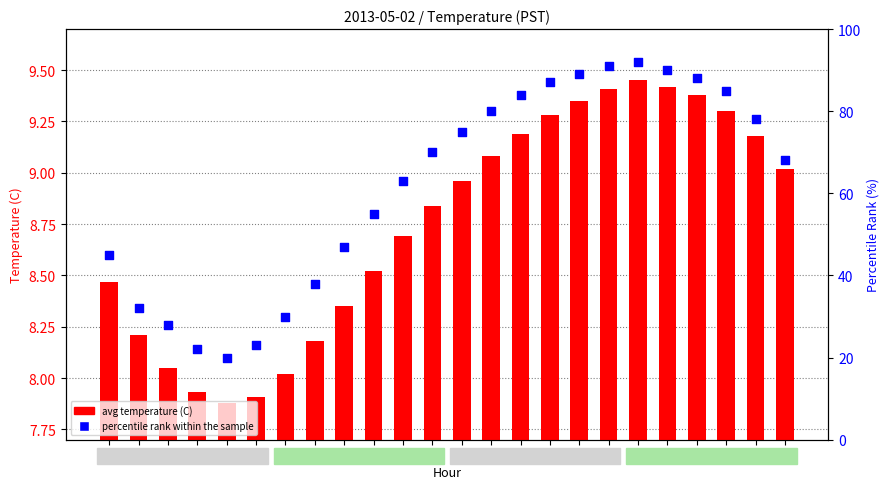

Which series reaches the minimum Y coordinate?

avg temperature (C)